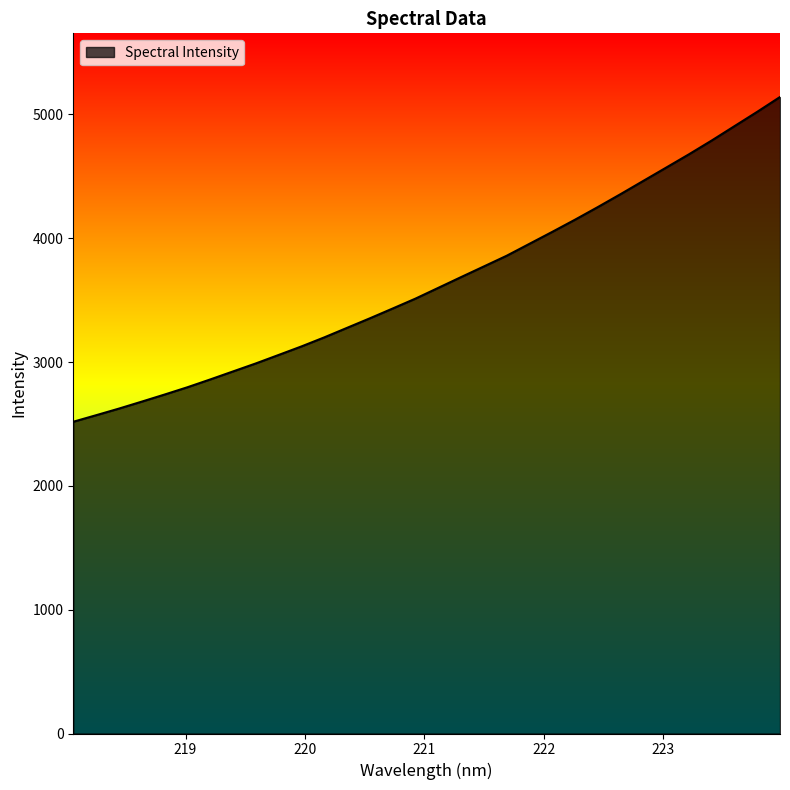

What is the greatest value displayed?

5141.3